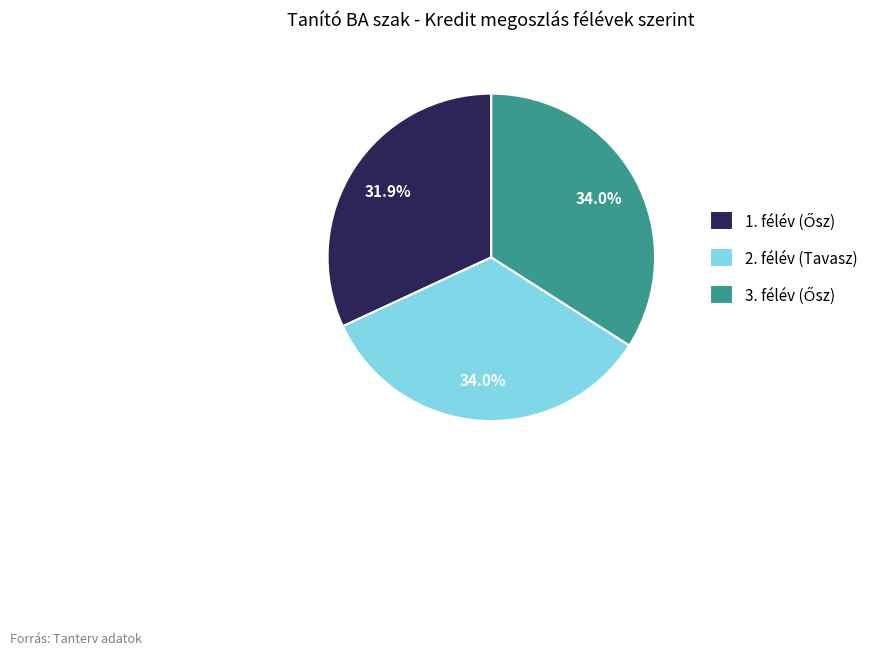

Does any single category account for the majority?

No